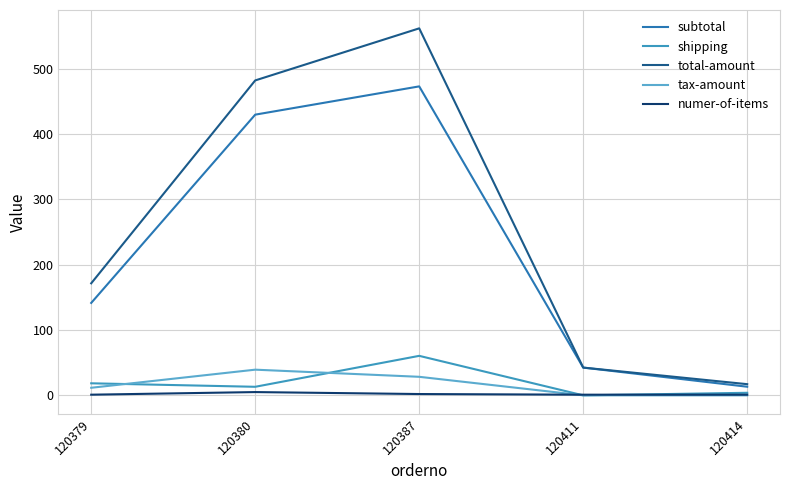

Does the chart display data point markers on the line(s)?

No